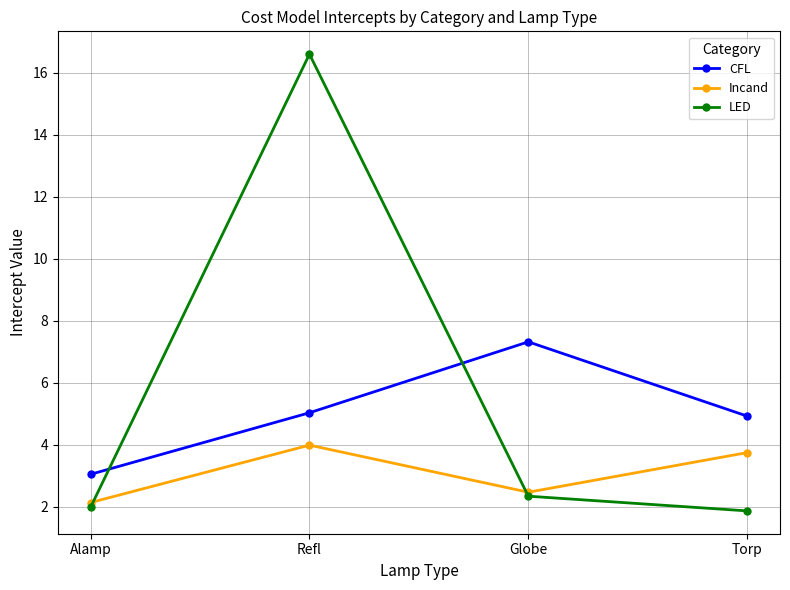

At which label does CFL reach its minimum?

Alamp